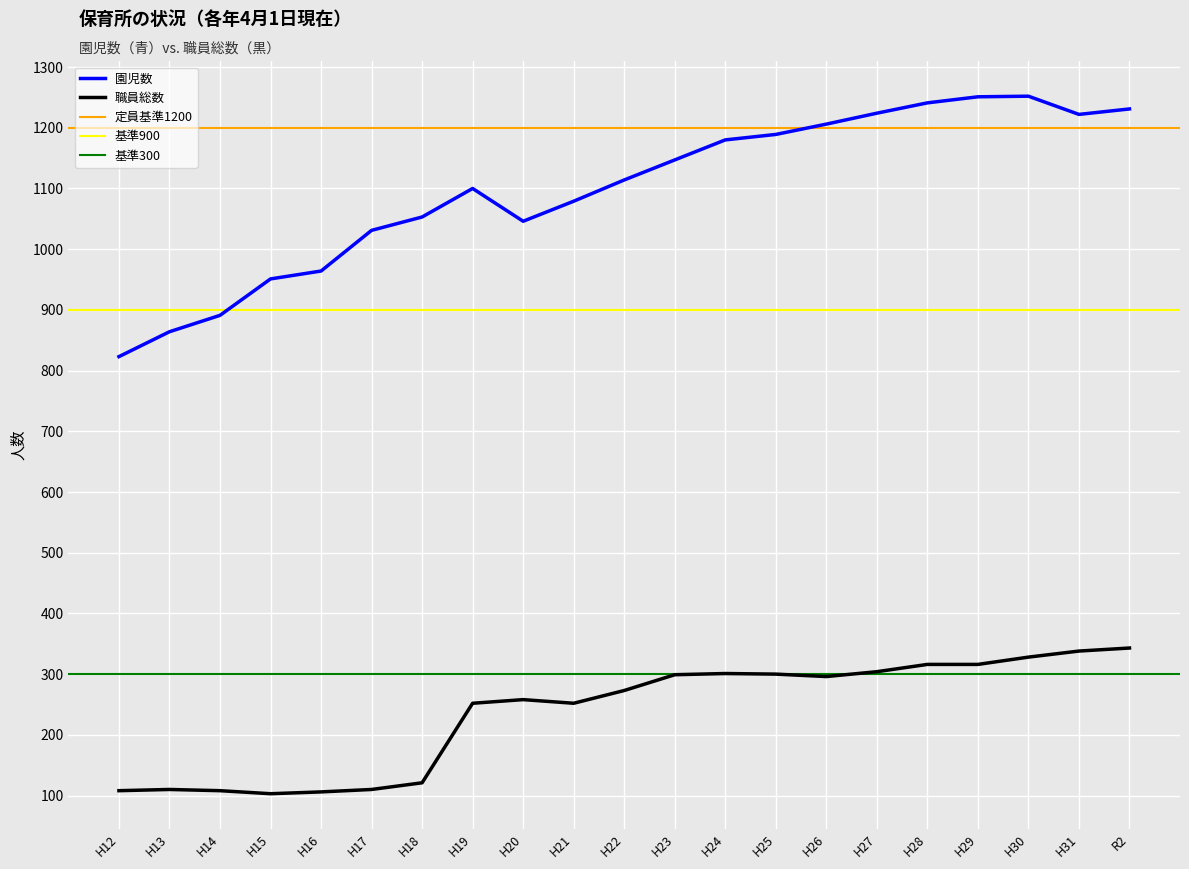

What is the spread (max minus min) of values at H28?

925